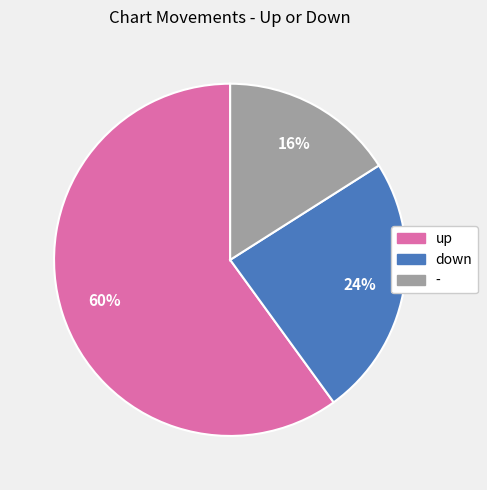

To the nearest percent, what is the difference between the largest and smallest slice percentages?

44%